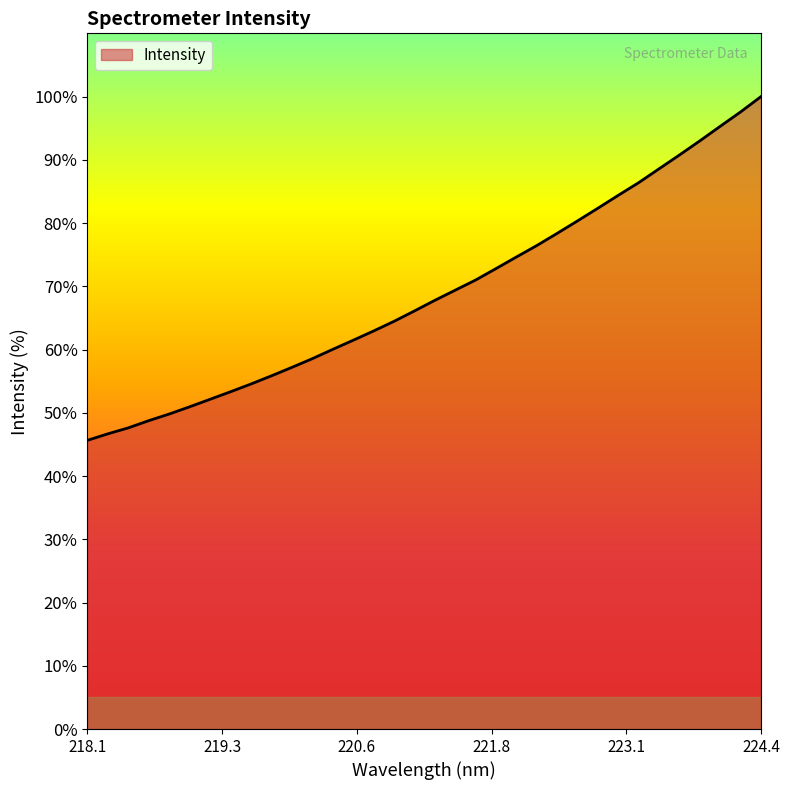

Reading right to left, what are all the values shown in this chart?

100.0	97.6	95.3	93.0	90.8	88.6	86.4	84.4	82.3	80.3	78.4	76.4	74.6	72.8	71.0	69.4	67.8	66.1	64.4	62.9	61.5	60.0	58.5	57.2	55.8	54.5	53.3	52.1	50.9	49.8	48.8	47.6	46.7	45.6